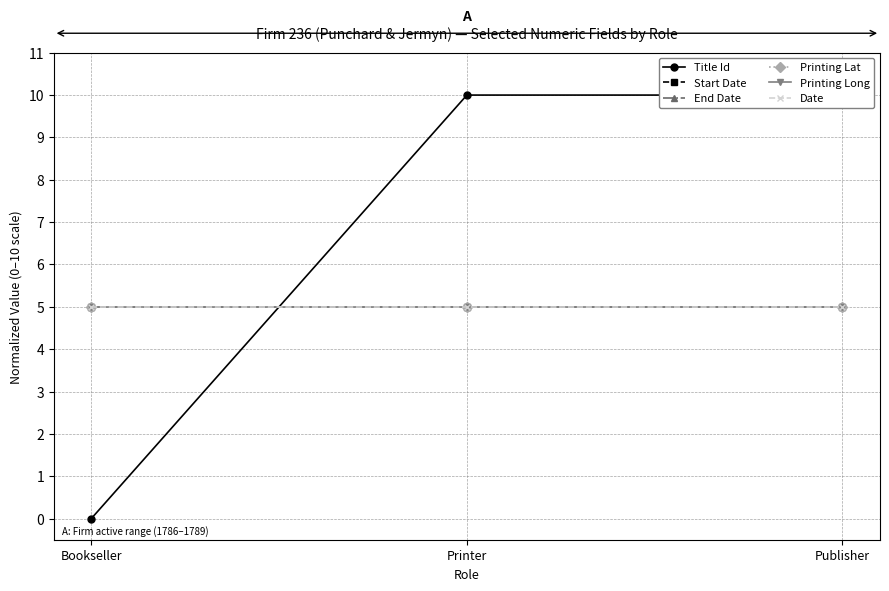

What is the label of the 3rd point from the left?

Publisher